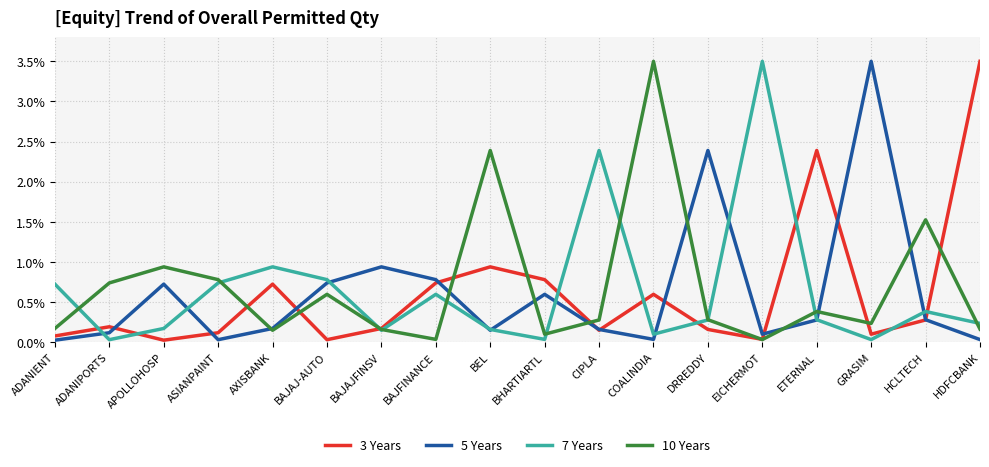

How many lines are shown in the chart?

4